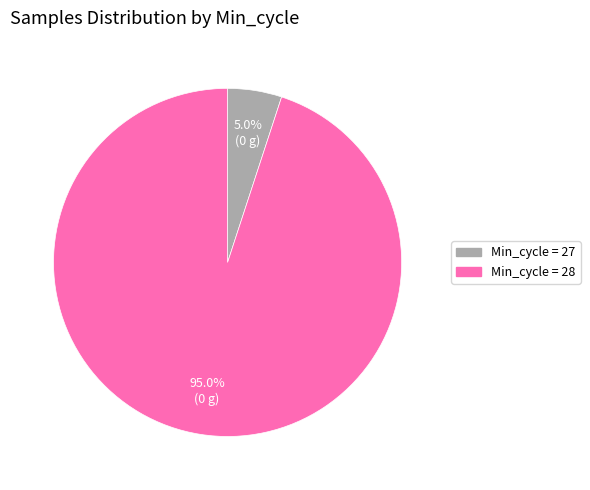

Does any single category account for the majority?

Yes